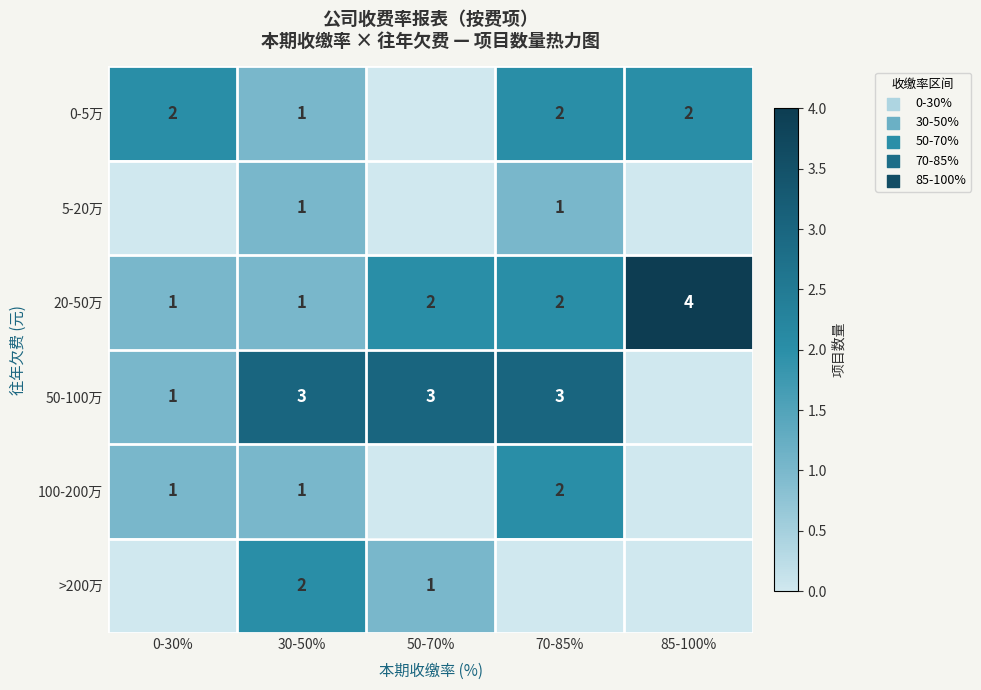

At how many categories does at least one series exceed 1?

5